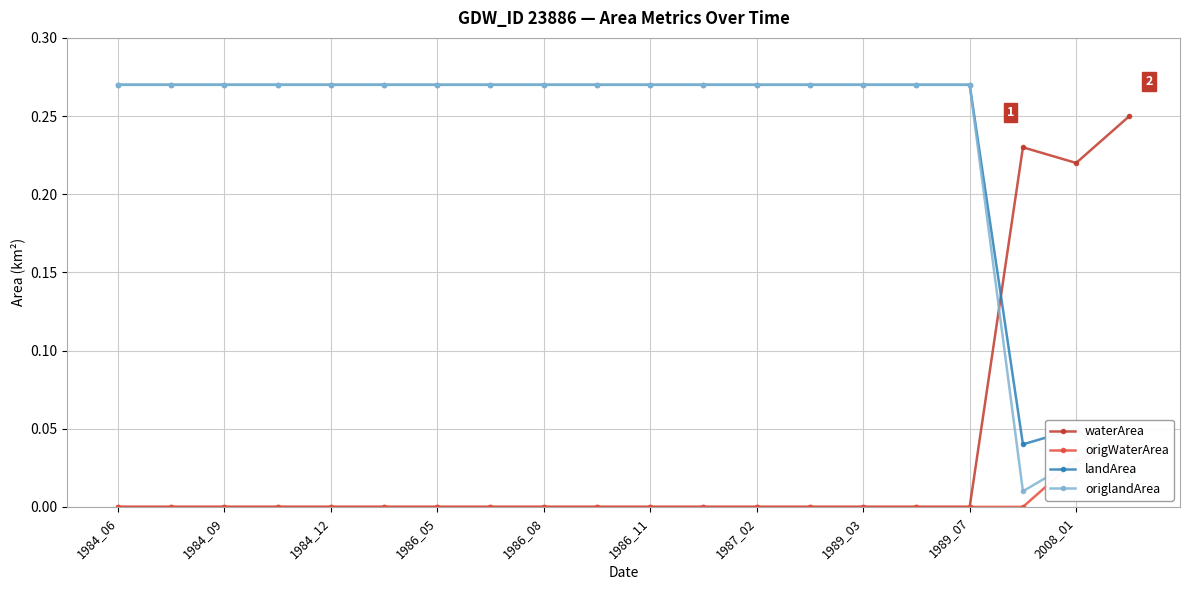

What are all the series names shown in the legend?

waterArea, origWaterArea, landArea, origlandArea